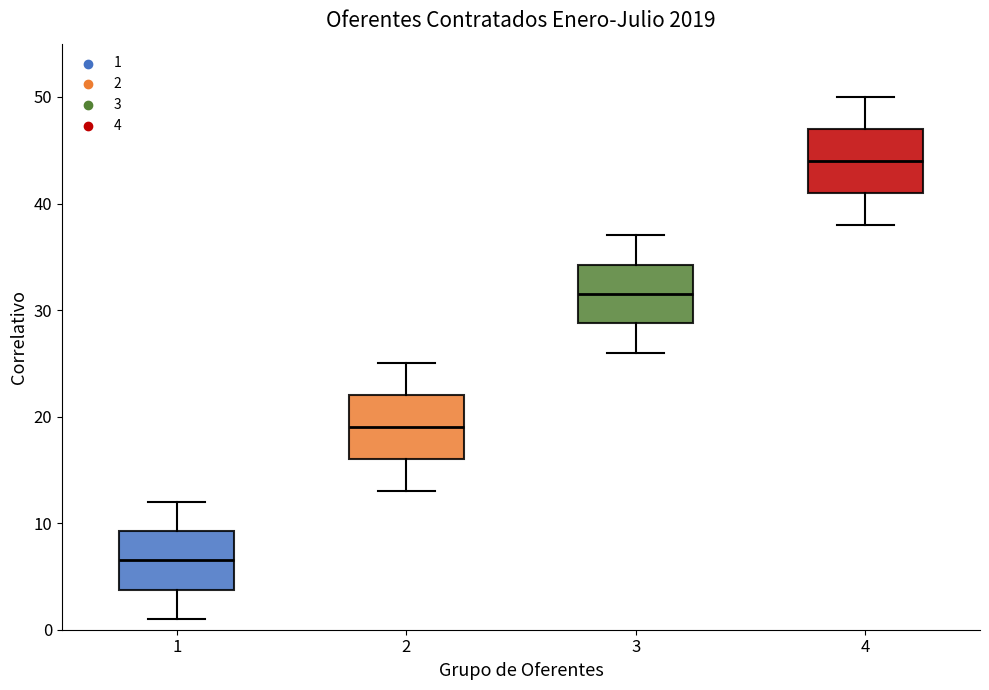

Reading left to right, transcribe this box plot: for each box, give where its median line is, the range the box spans, and where its two whiskers end, as read against the y-axis. The values are not printed on the chart, so give them approximately, as read against the axis.

1: median 7, box 4 to 9, whiskers 1 to 12
2: median 19, box 16 to 22, whiskers 13 to 25
3: median 32, box 29 to 34, whiskers 26 to 37
4: median 44, box 41 to 47, whiskers 38 to 50